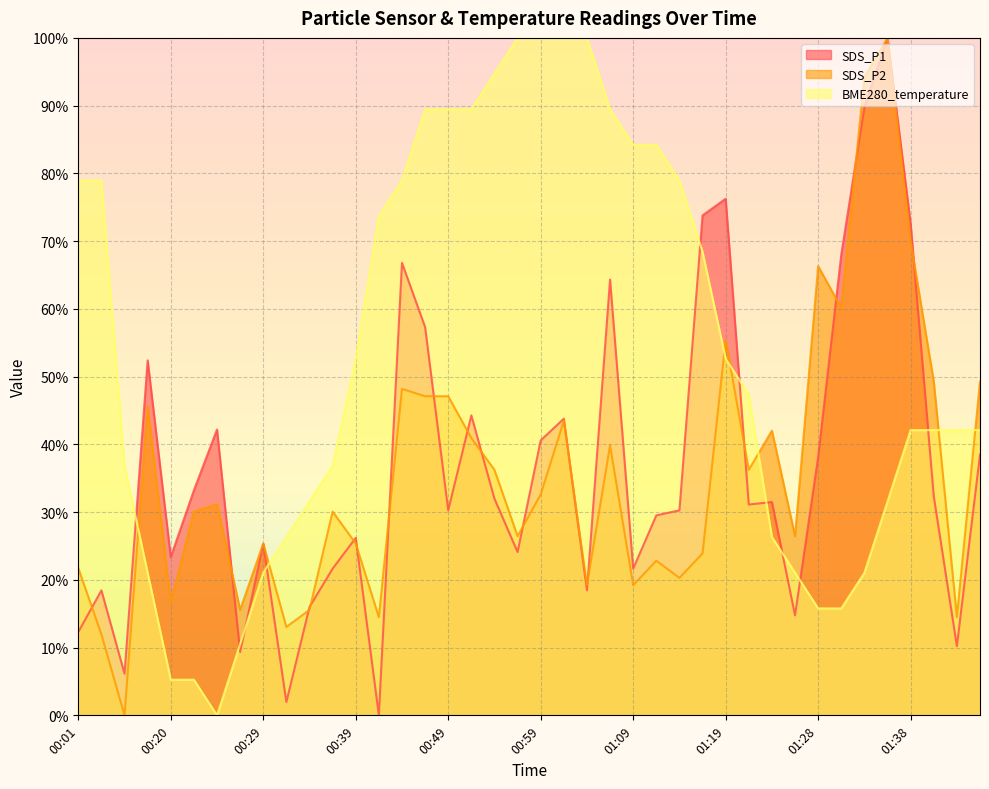

Is it true that SDS_P2 equals 49.3 at 01:46?

True